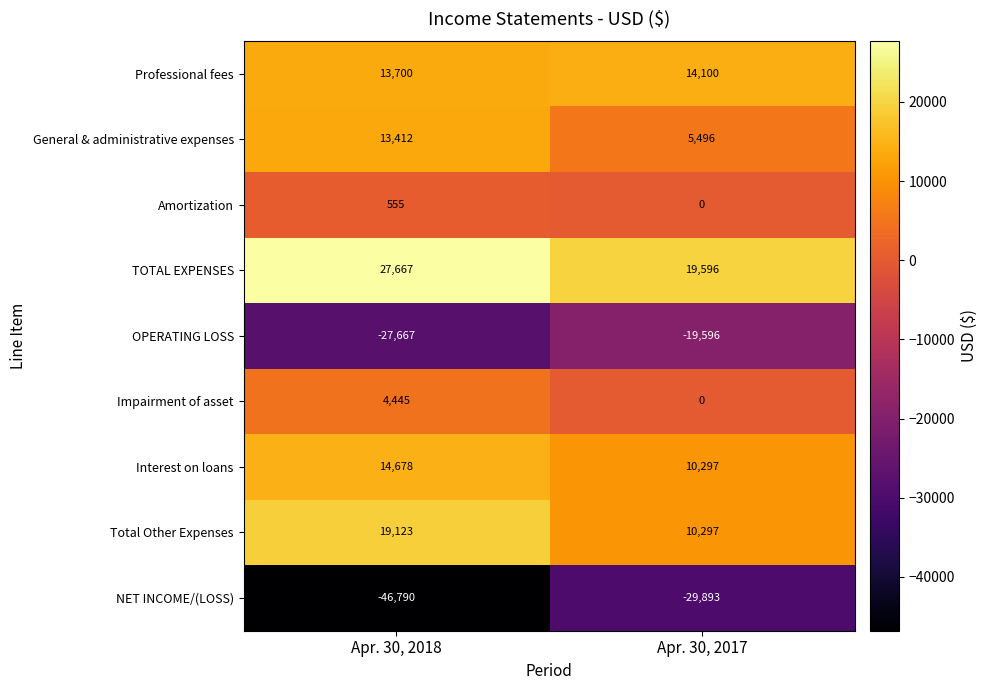

What is the maximum value shown in the chart?

27667